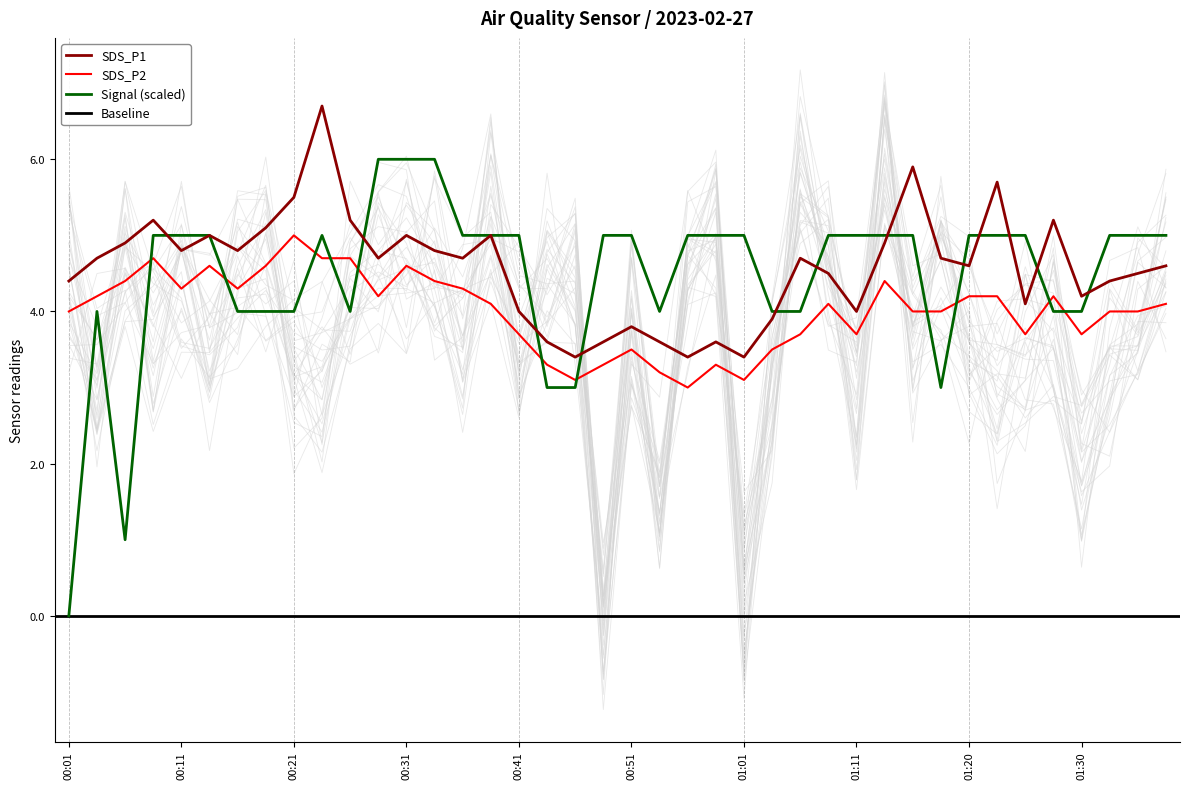

How many categories are shown in the chart?

40